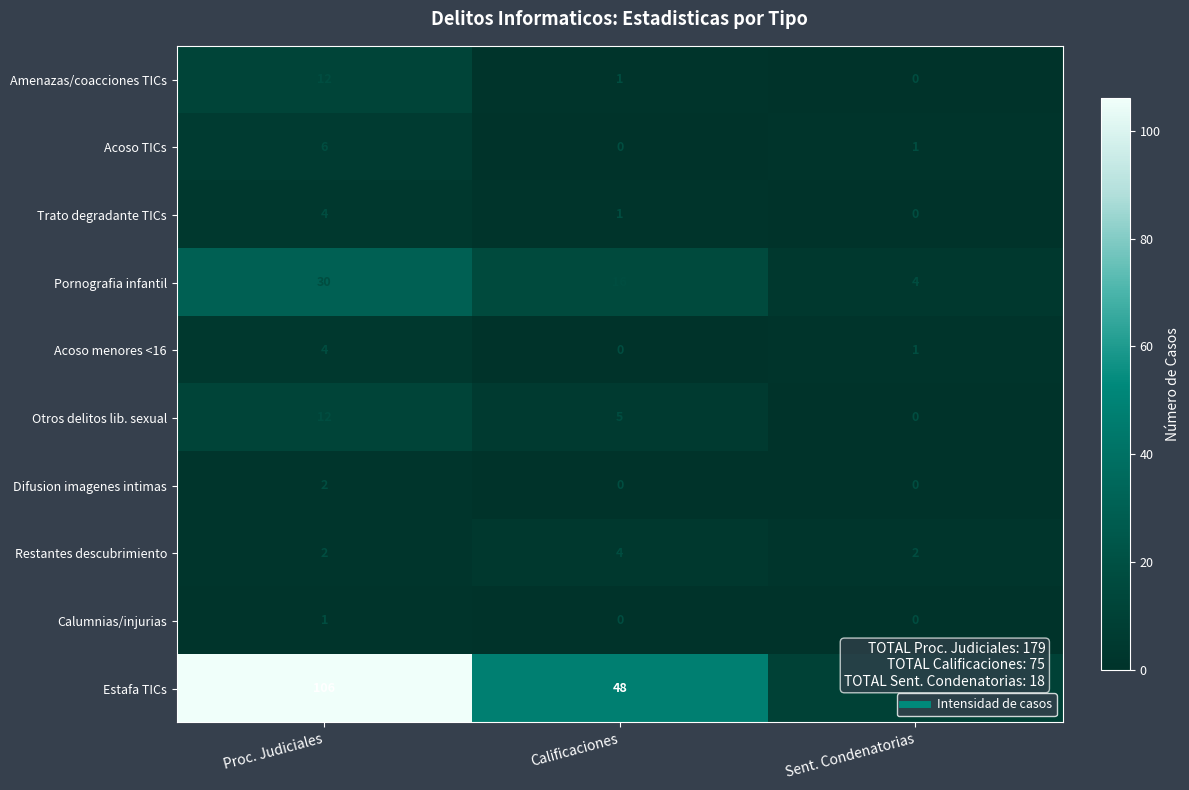

Which series has the largest range (max minus min)?

Estafa TICs